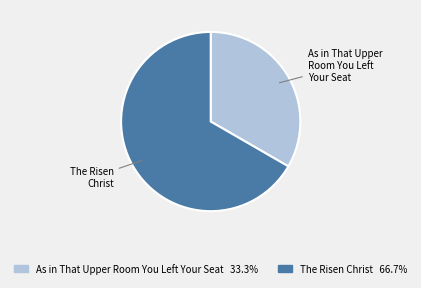

What is the smallest slice in the pie chart?

As in That Upper Room You Left Your Seat